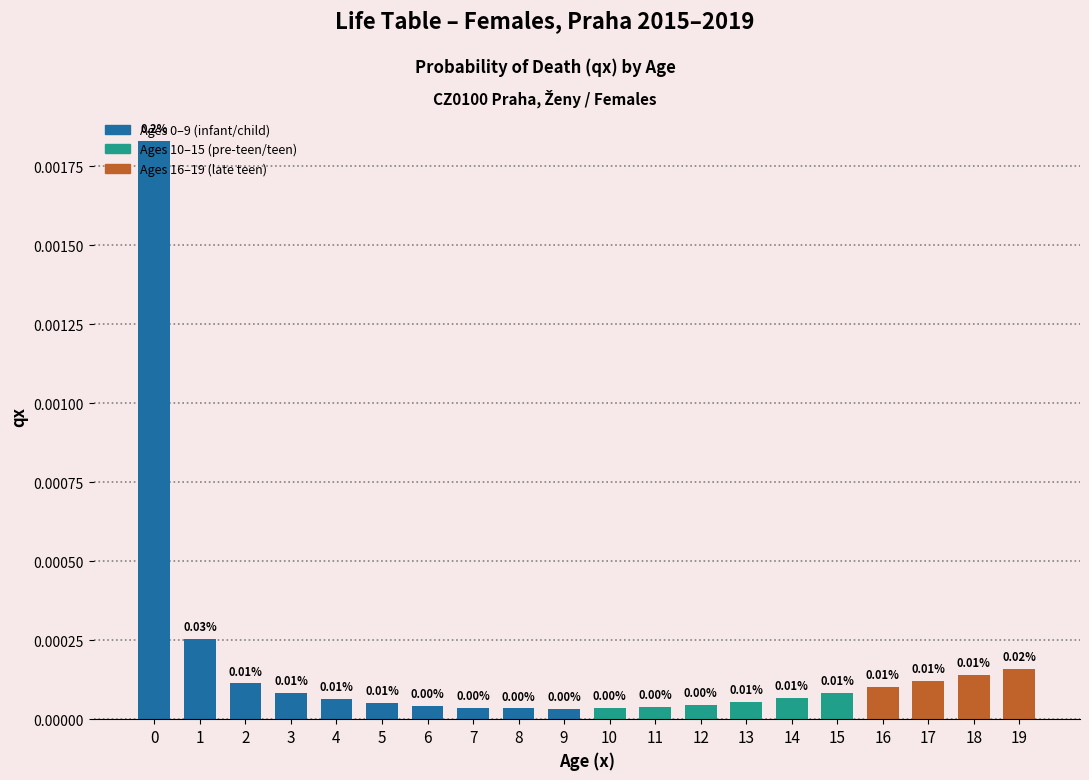

Count the number of categories in the chart.

20